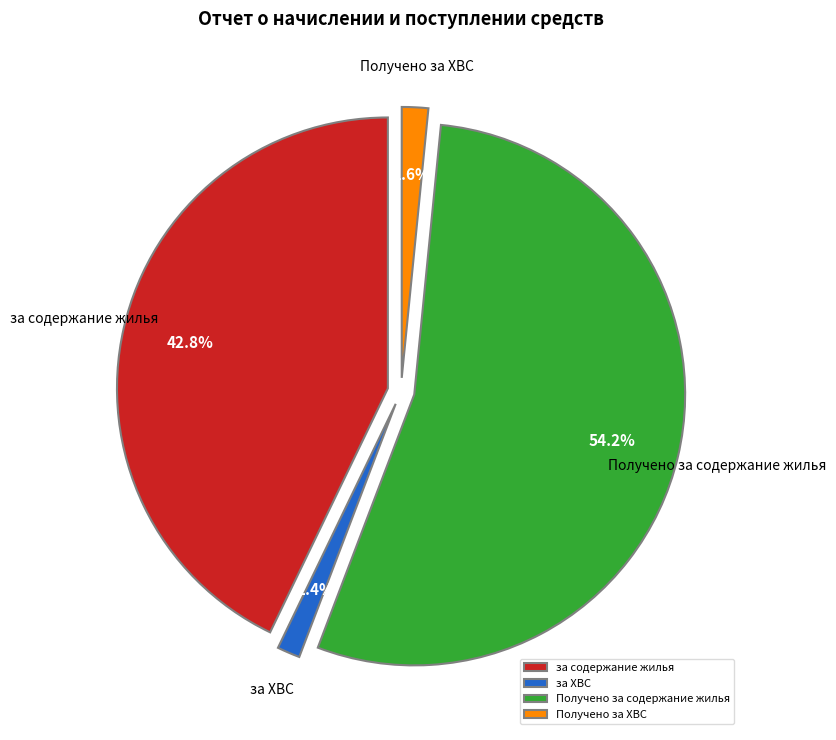

The Получено за ХВС slice represents 2% of the pie. True or false?

True